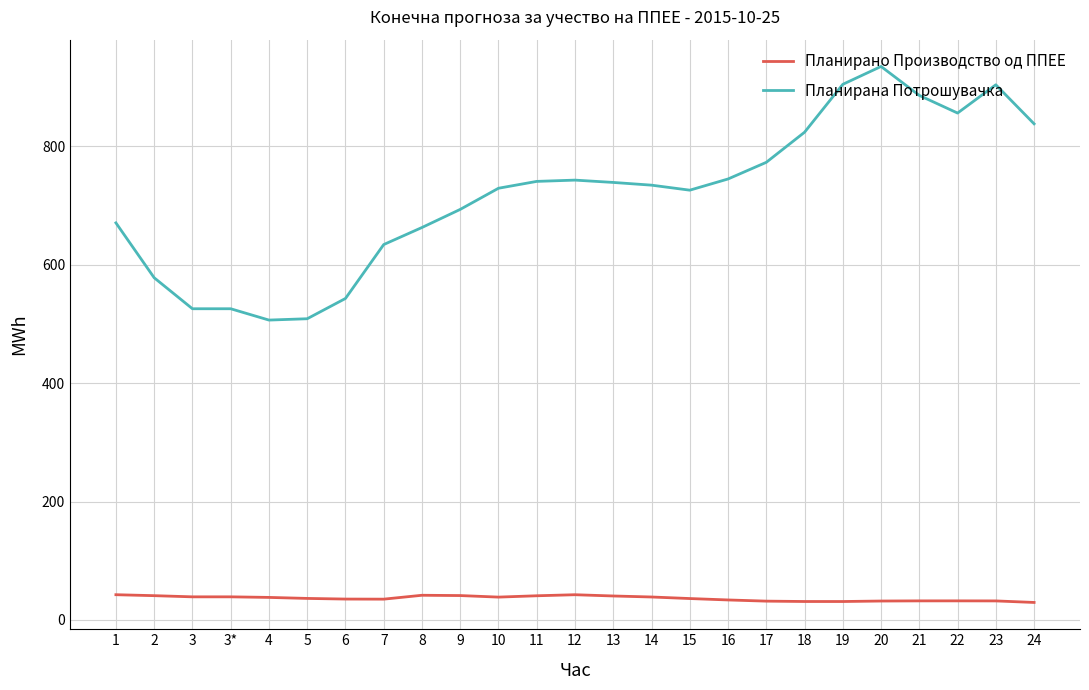

What is the minimum value shown in the chart?

29.6